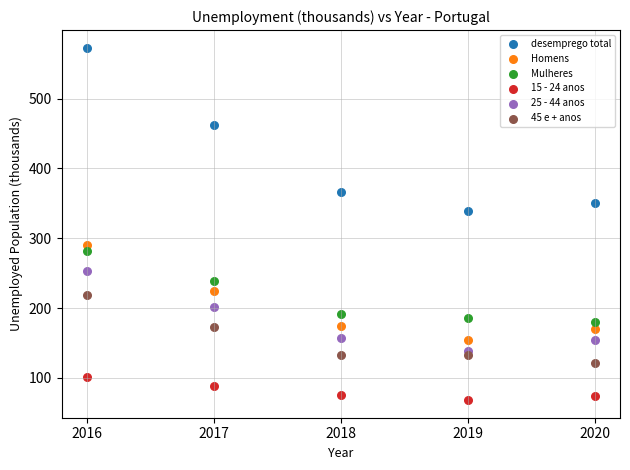

In the desemprego total series, what Y value is closest to 456?

462.8